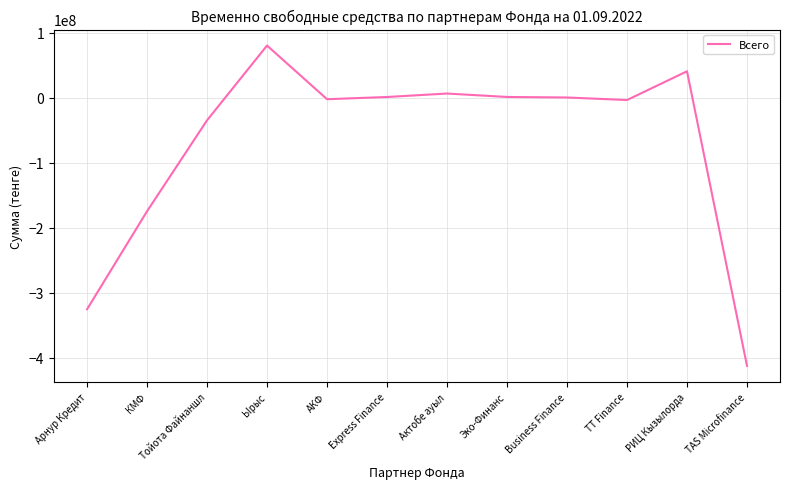

Where does the data first go above 458167?

Ырыс